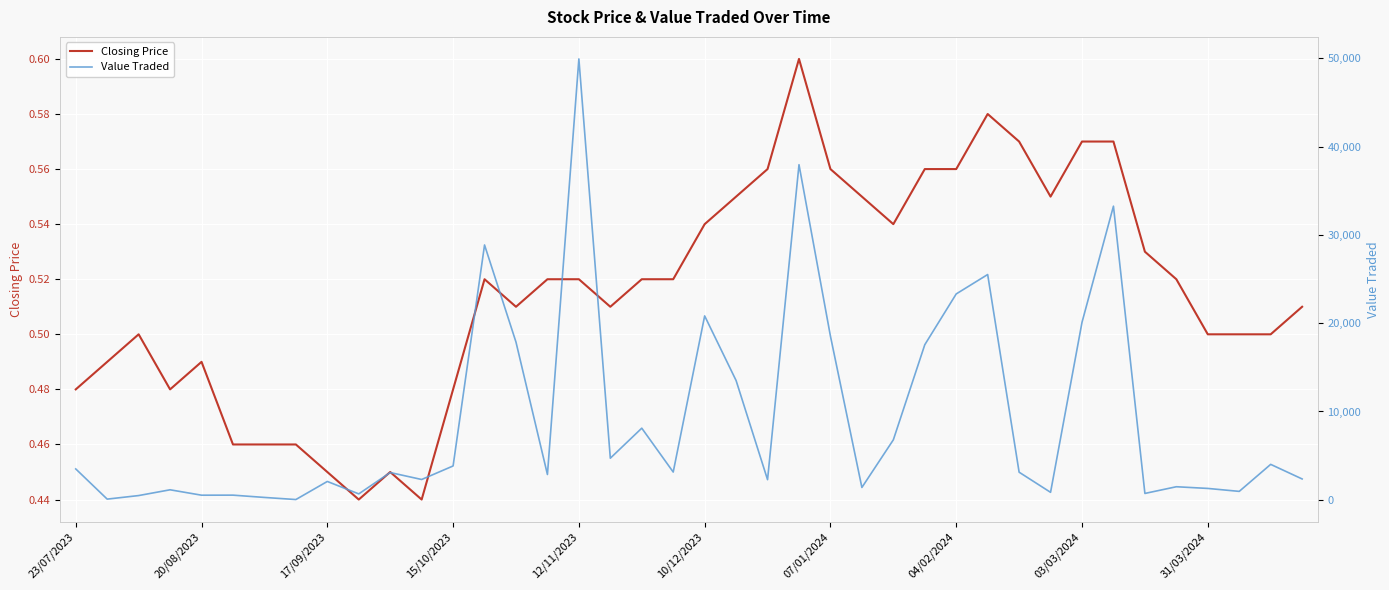

True or false: Closing Price and Value Traded intersect in this chart.

False